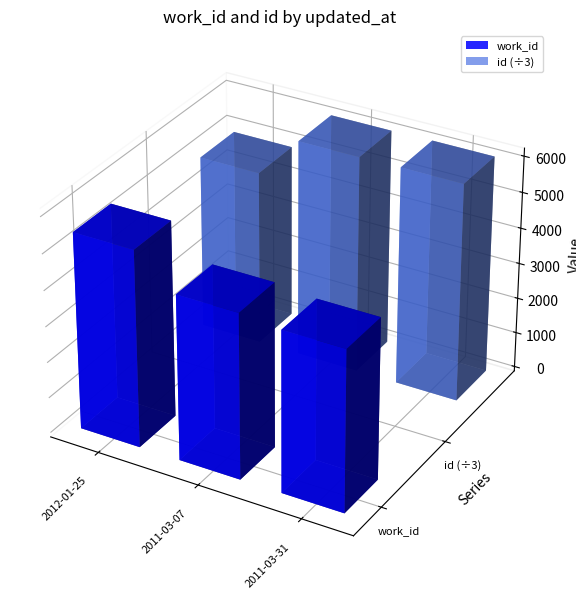

What is the sum of the id values at 2011-03-31 and 2011-03-07?

36505